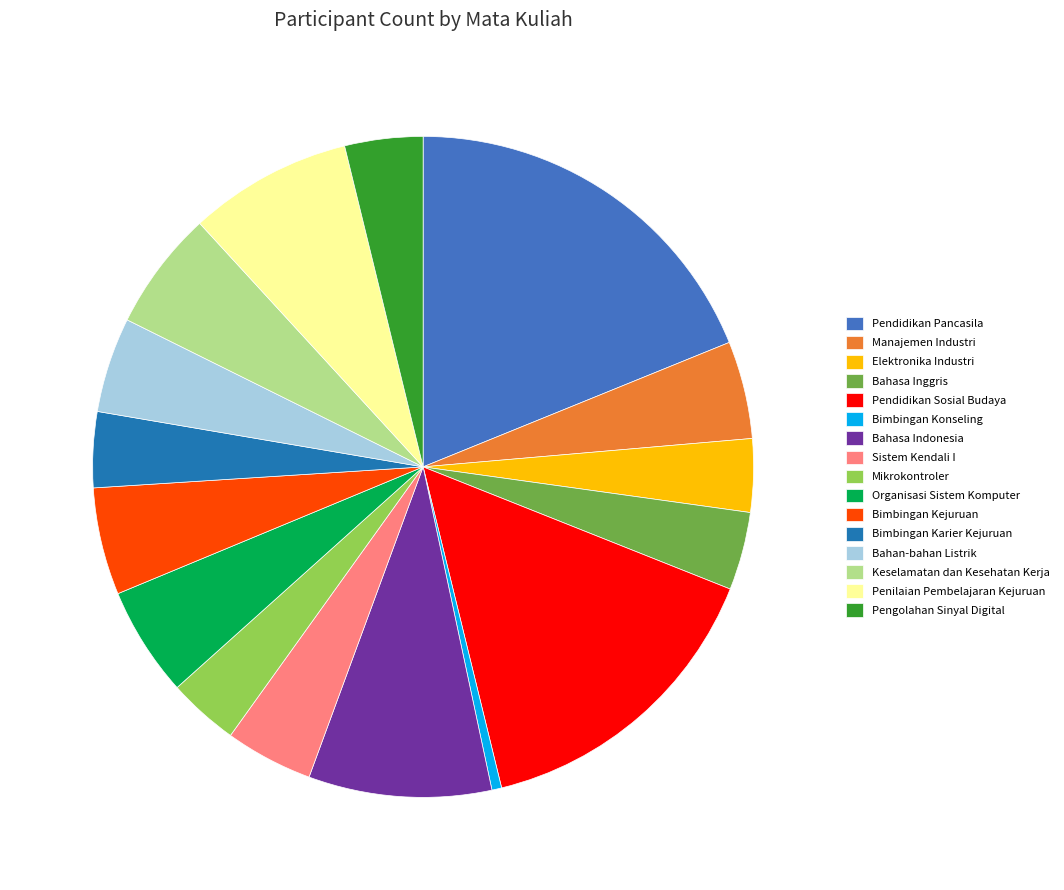

Is Elektronika Industri the majority of the pie?

No